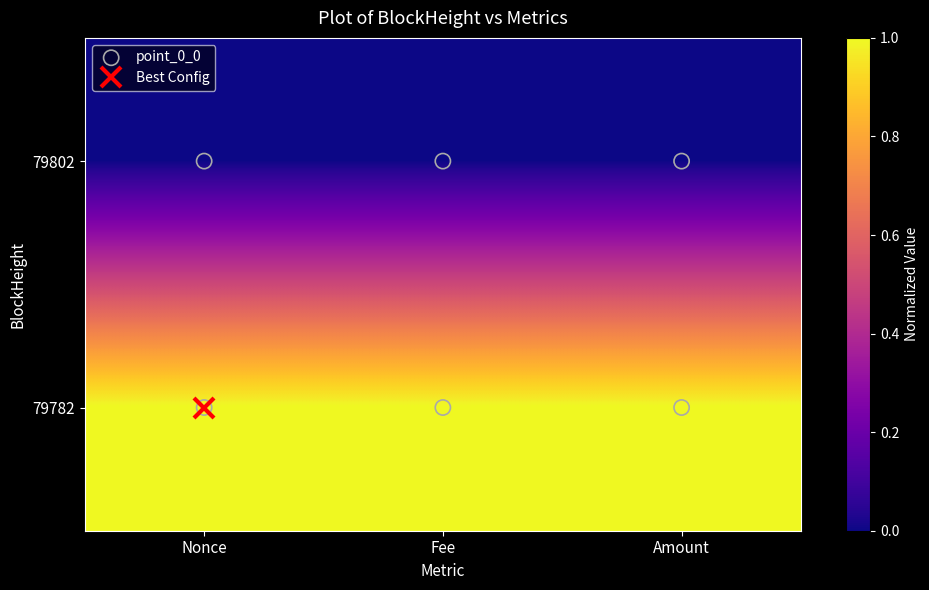

Rank the series at Nonce from lowest to highest value.

79802, 79782